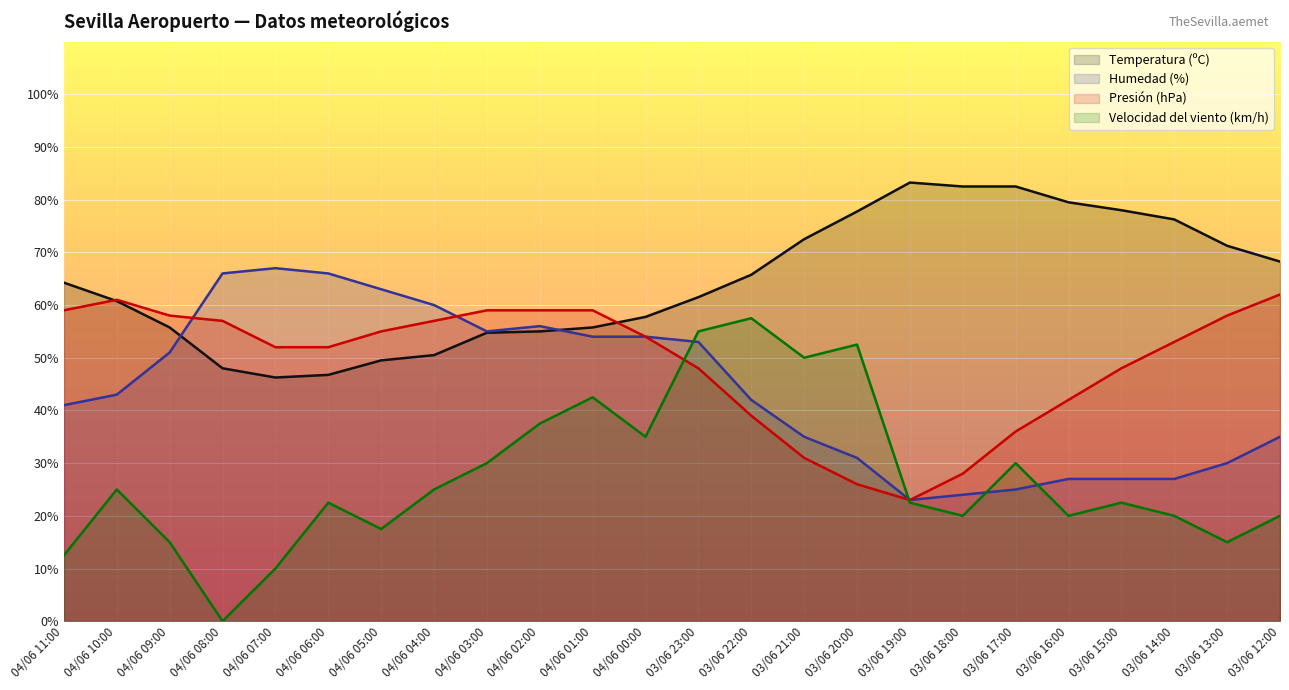

True or false: Temperatura (ºC) has more than 0 interior local peaks.

True